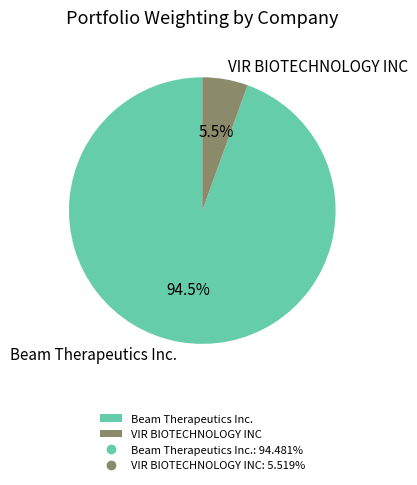

Which slice is the largest?

Beam Therapeutics Inc.